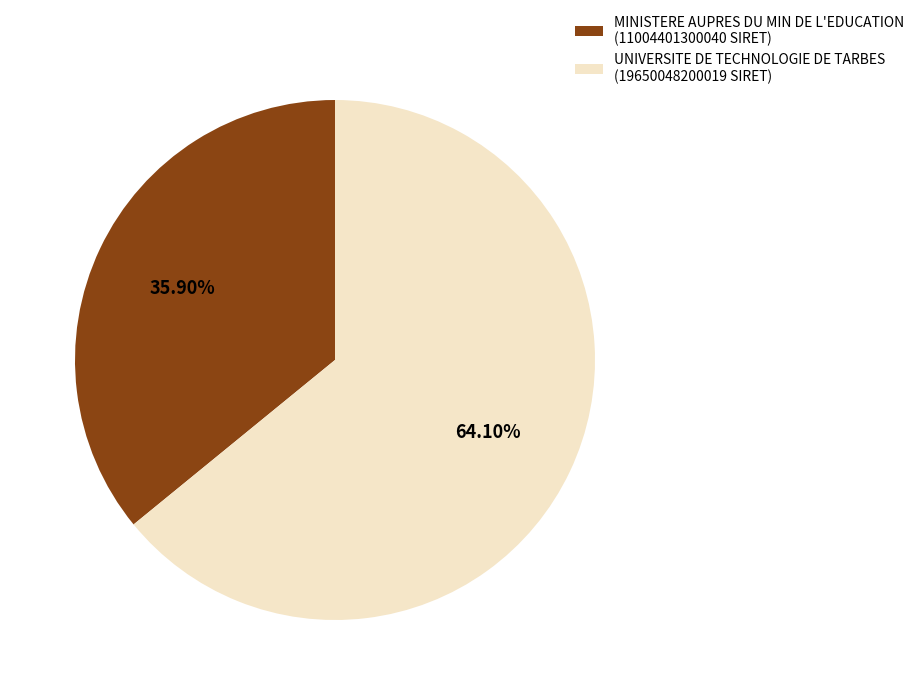

Combined, do MINISTERE AUPRES DU MIN DE L'EDUCATION and UNIVERSITE DE TECHNOLOGIE DE TARBES account for over 50%?

Yes